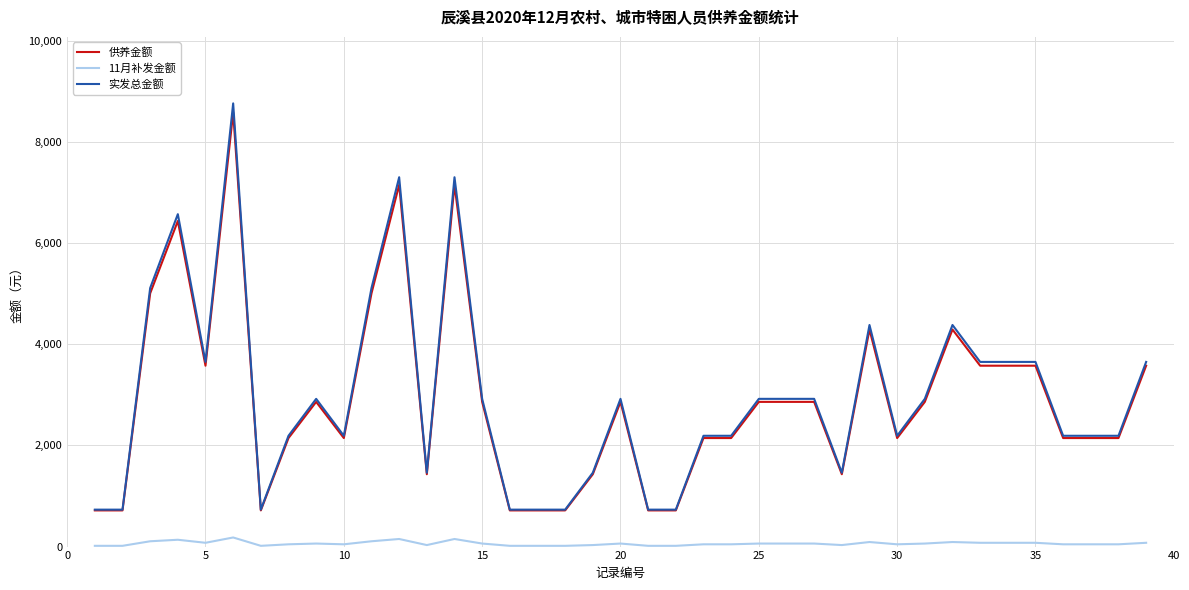

What is the highest value of the 实发总金额 series?

8760